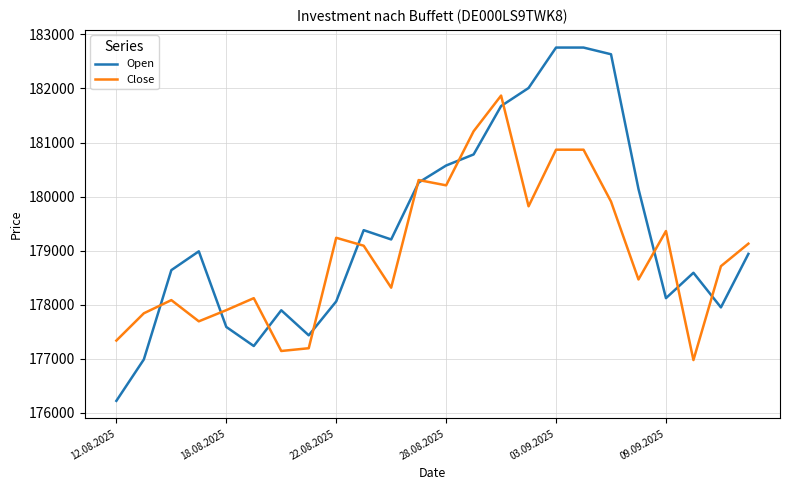

What is the minimum value shown in the chart?

176217